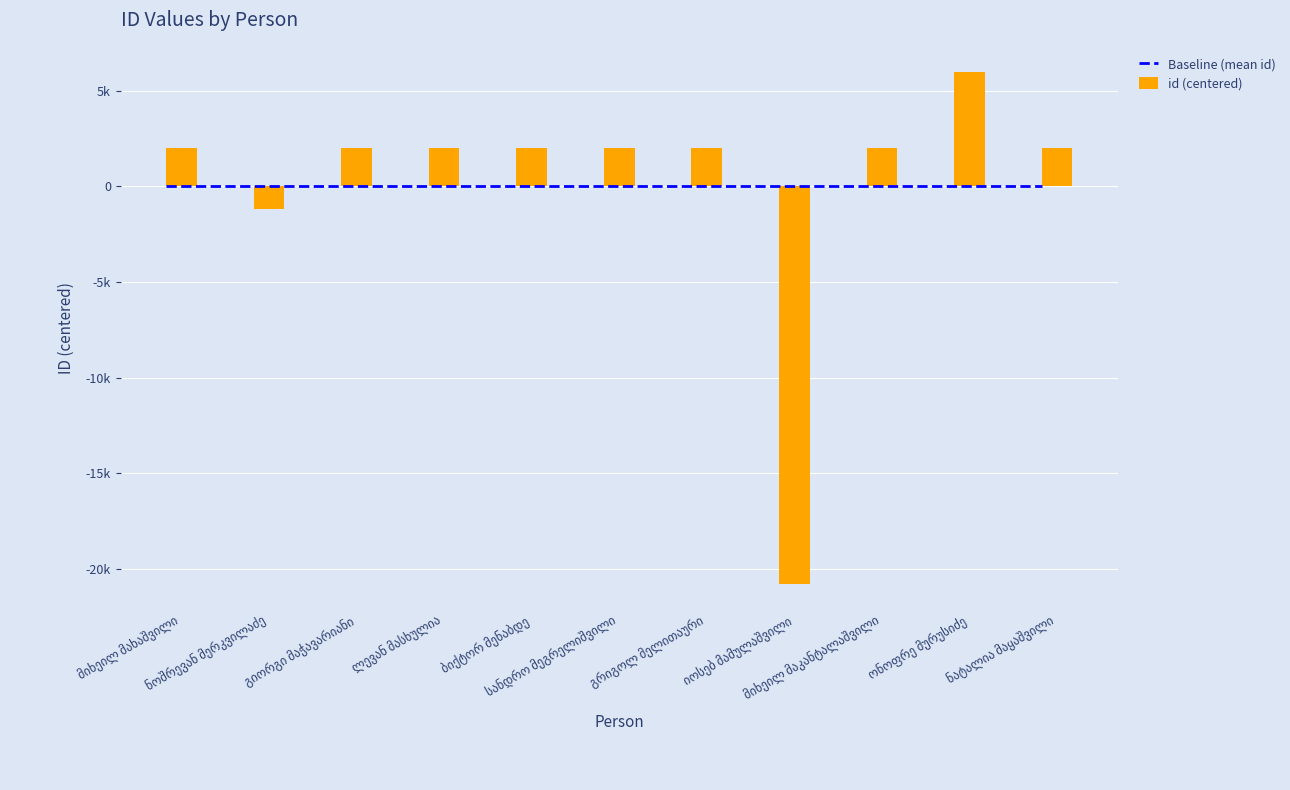

Is the value of id (centered) at ონოფრე მურუსიძე greater than the value of Baseline (mean id) at ონოფრე მურუსიძე?

Yes